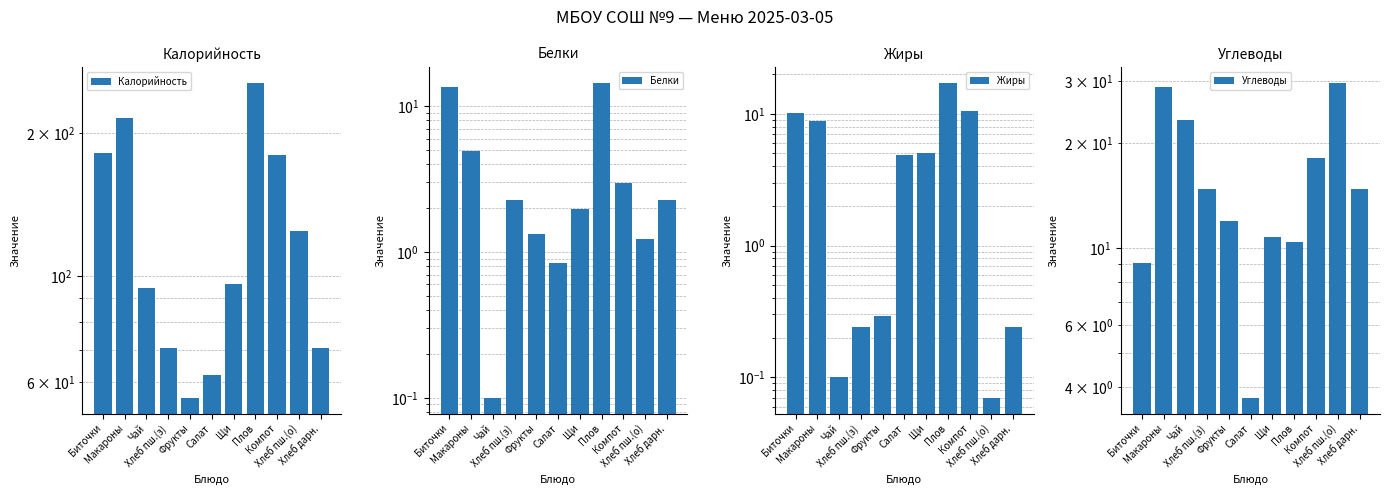

Between Макароны and Чай, which is larger?

Макароны